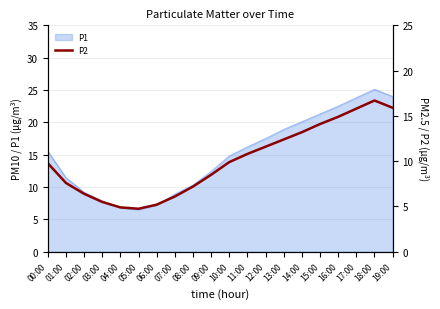

What is the lowest value of the P1 series?

6.5